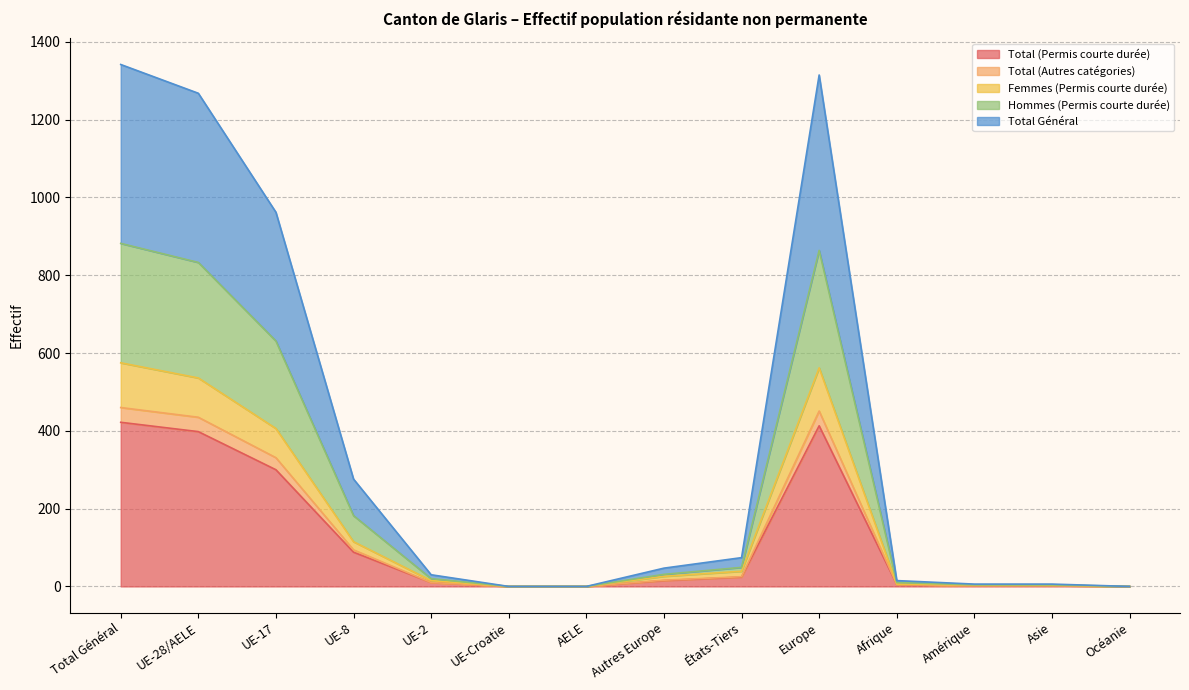

True or false: Femmes (Permis courte durée) and Hommes (Permis courte durée) intersect in this chart.

False